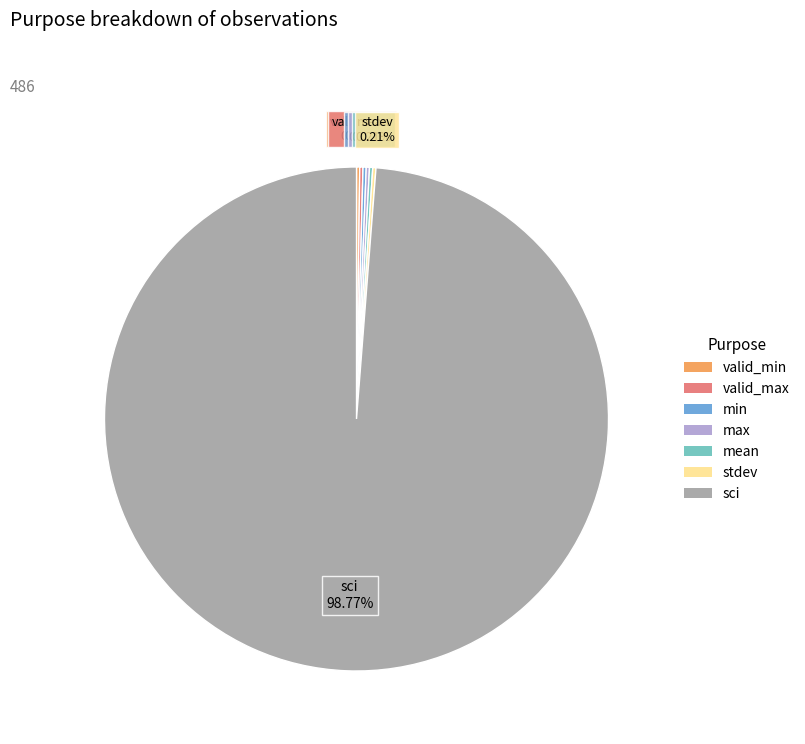

Which slice is the largest?

sci